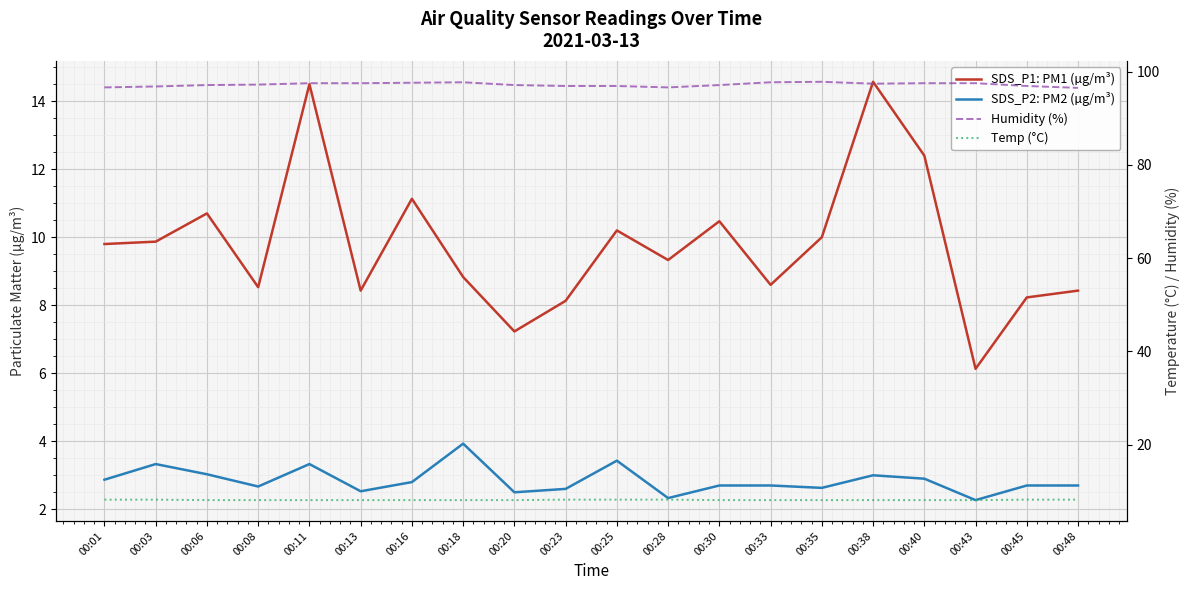

What is the average value of the SDS_P1: PM1 (µg/m³) series?

9.8